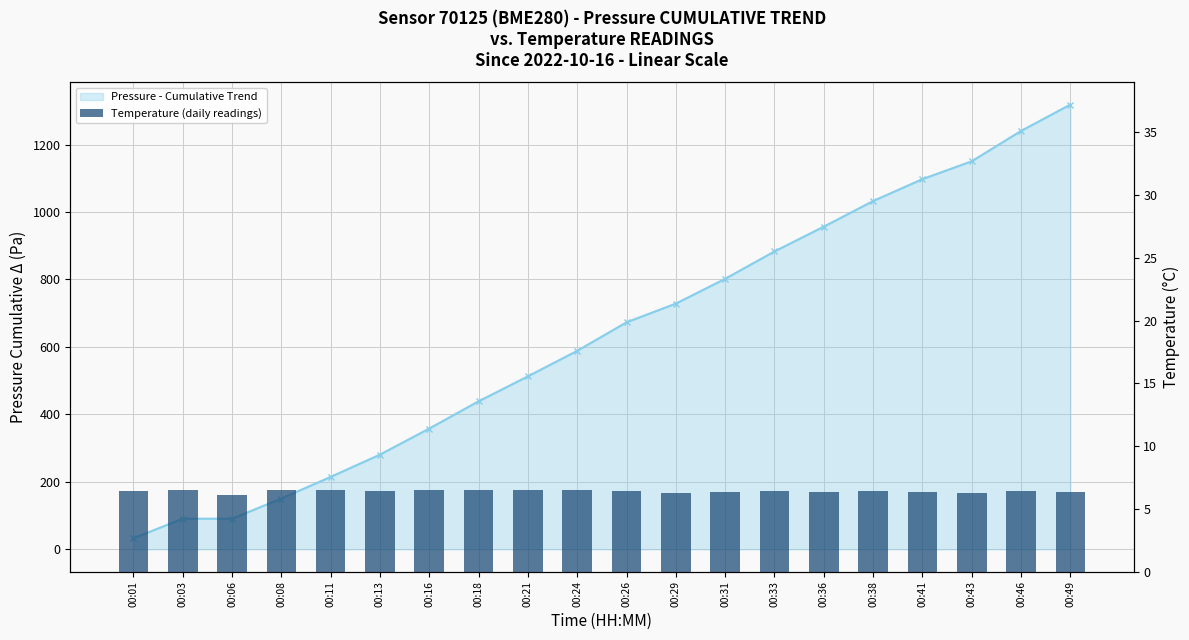

What is the difference between the maximum and minimum values in the Pressure - Cumulative Trend series?

1285.6